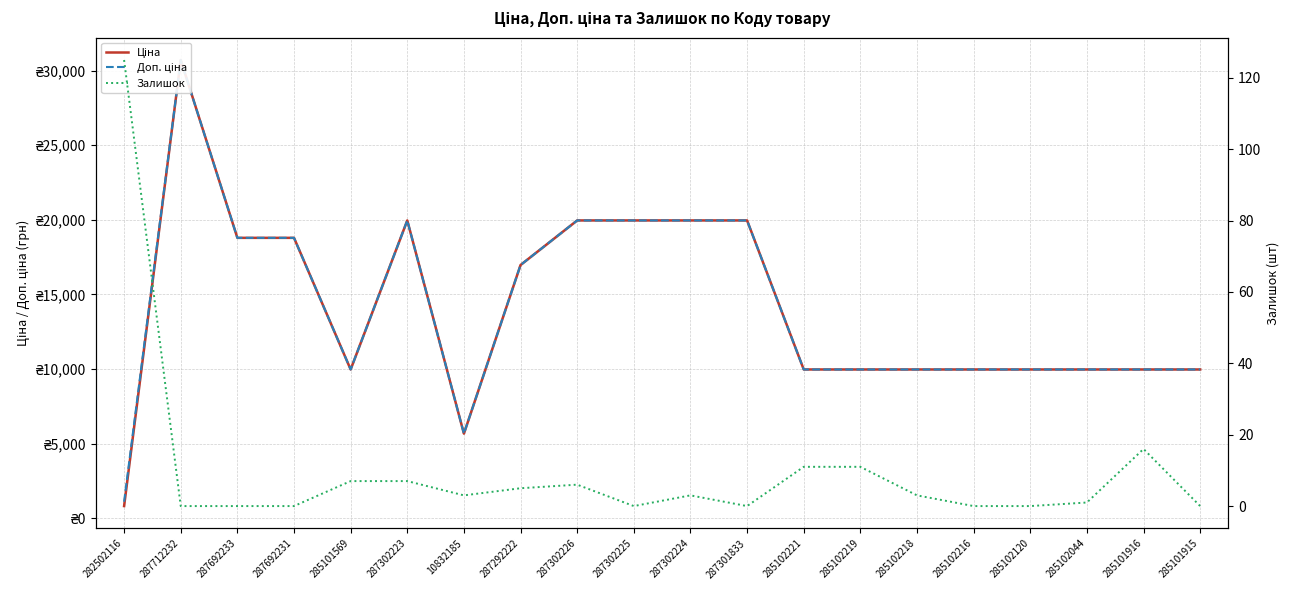

In Ціна, how many points are lower than both neighbors (excluding endpoints)?

2